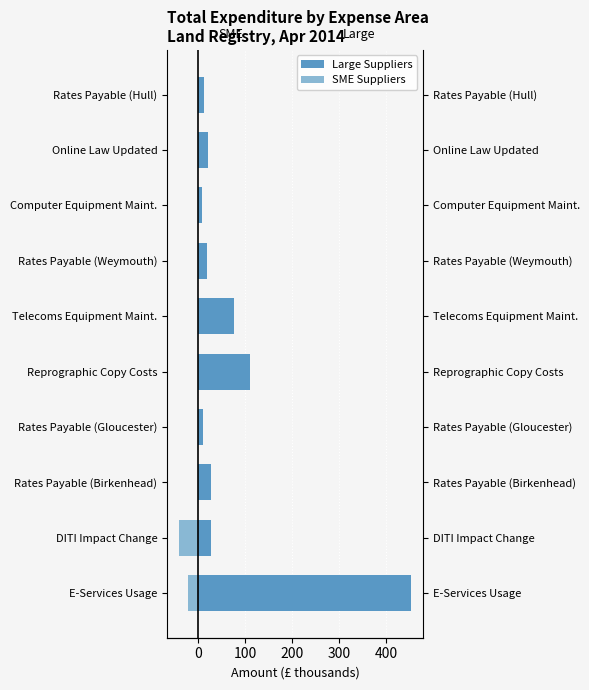

How many groups of bars are there?

10